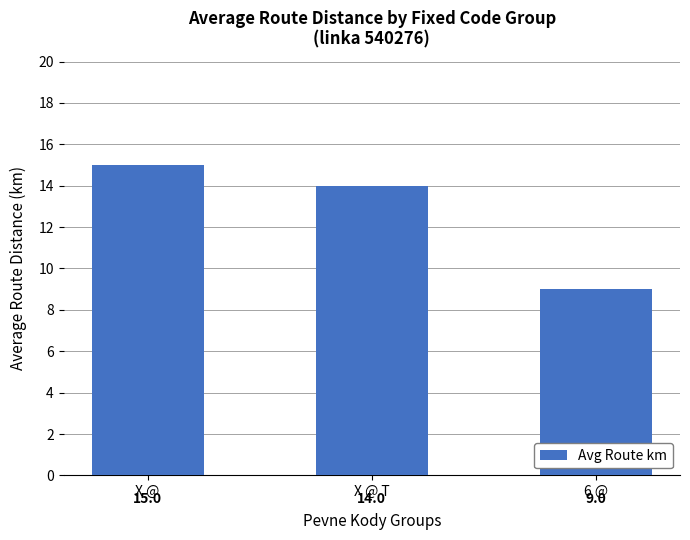

What is the greatest value displayed?

15